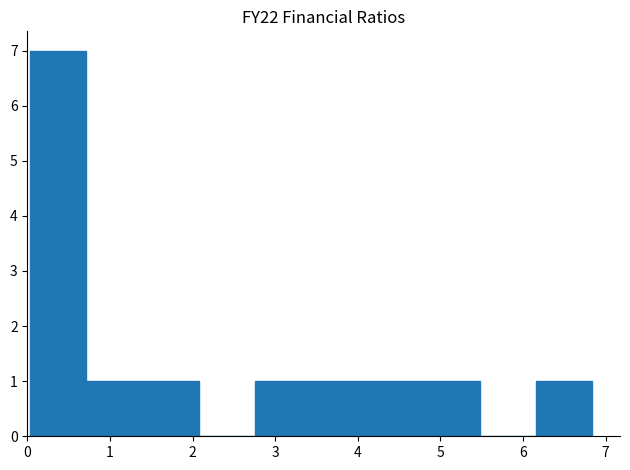

What is the height of the bar covering 0.0 to 0.7 on the x-axis? Neither the bar edges nor the heights are printed on the chart, so give them approximately, as read against the axes.

7